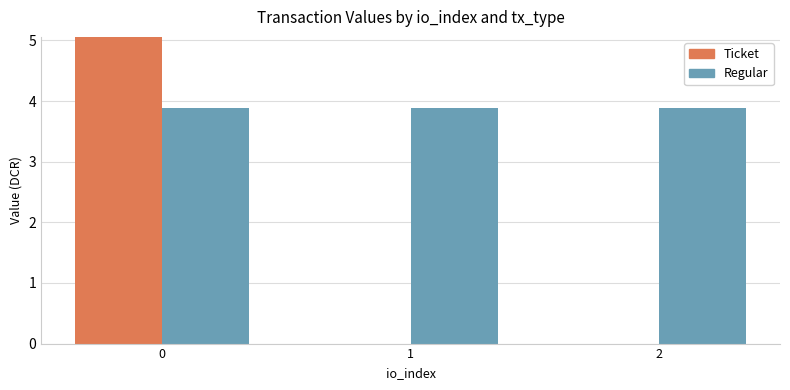

Which series has the widest spread of values?

Ticket